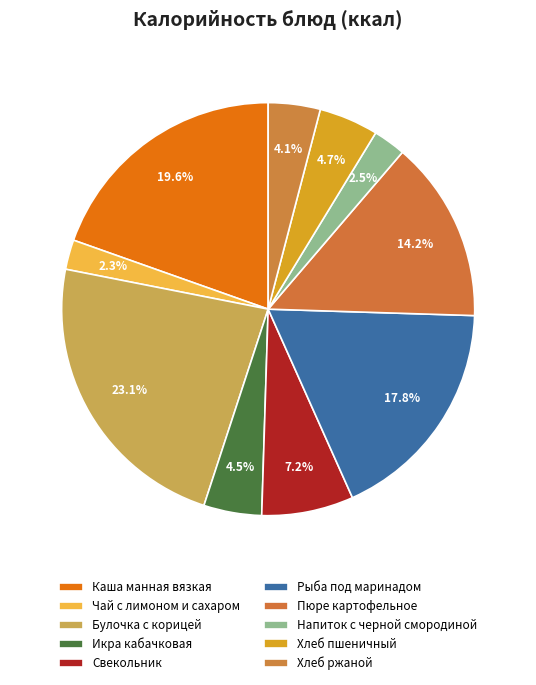

Is there a majority slice in this chart?

No